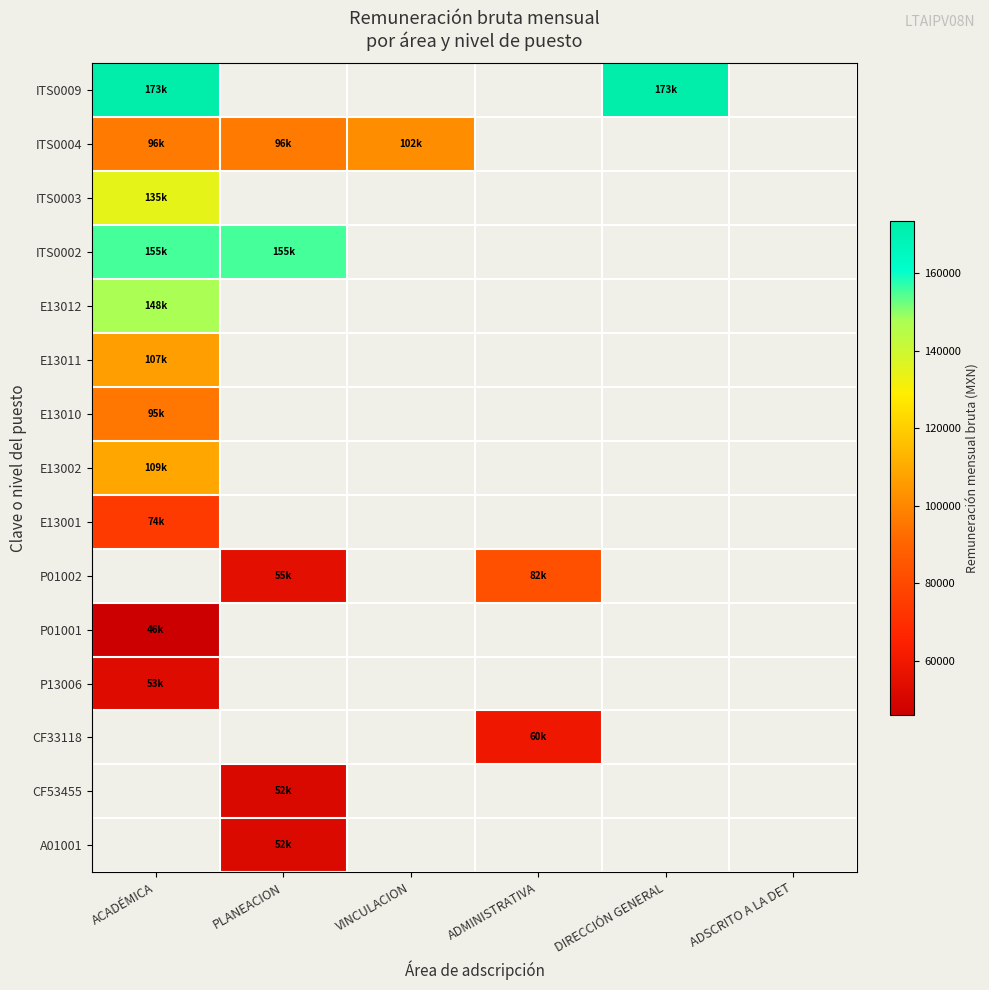

Is the value of CF33118 at DIRECCIÓN GENERAL greater than the value of E13012 at DIRECCIÓN GENERAL?

No